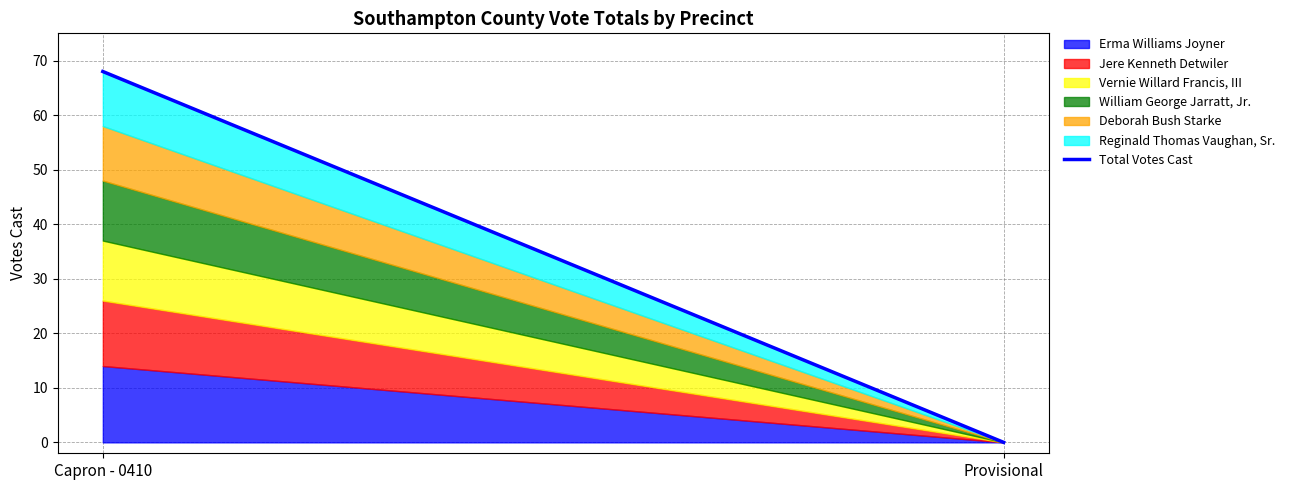

How many lines are shown in the chart?

6